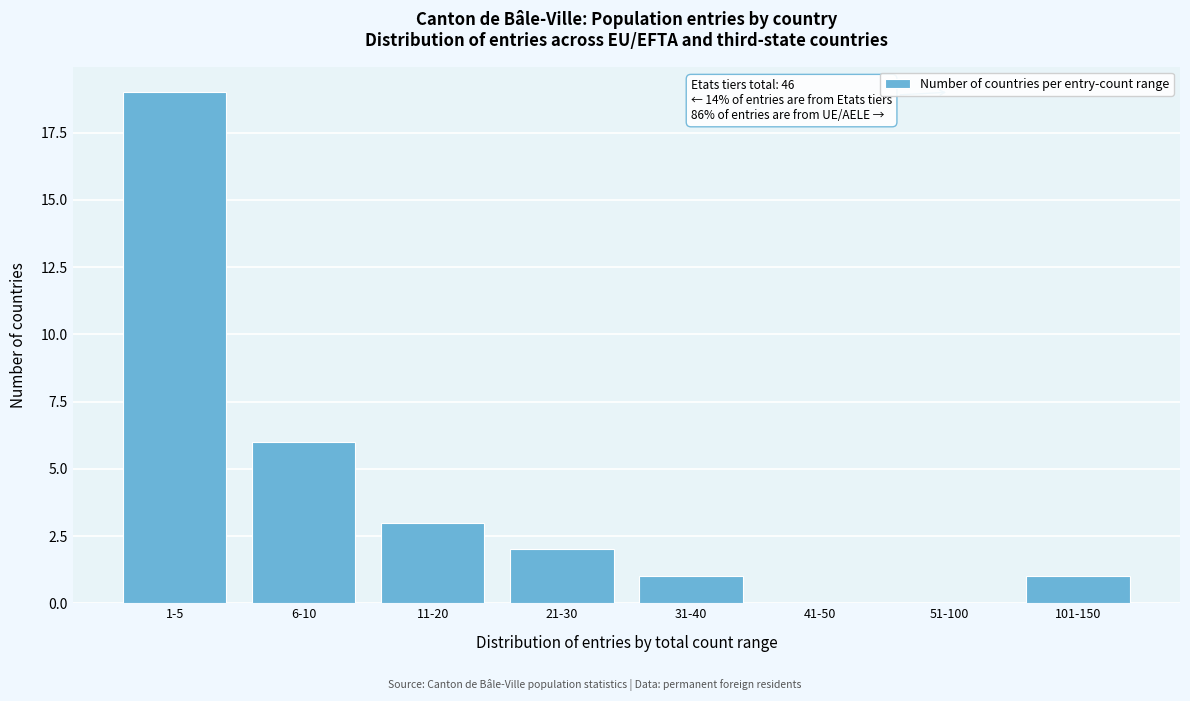

Reading right to left, what are all the values shown in this chart?

101-150=1	51-100=0	41-50=0	31-40=1	21-30=2	11-20=3	6-10=6	1-5=19